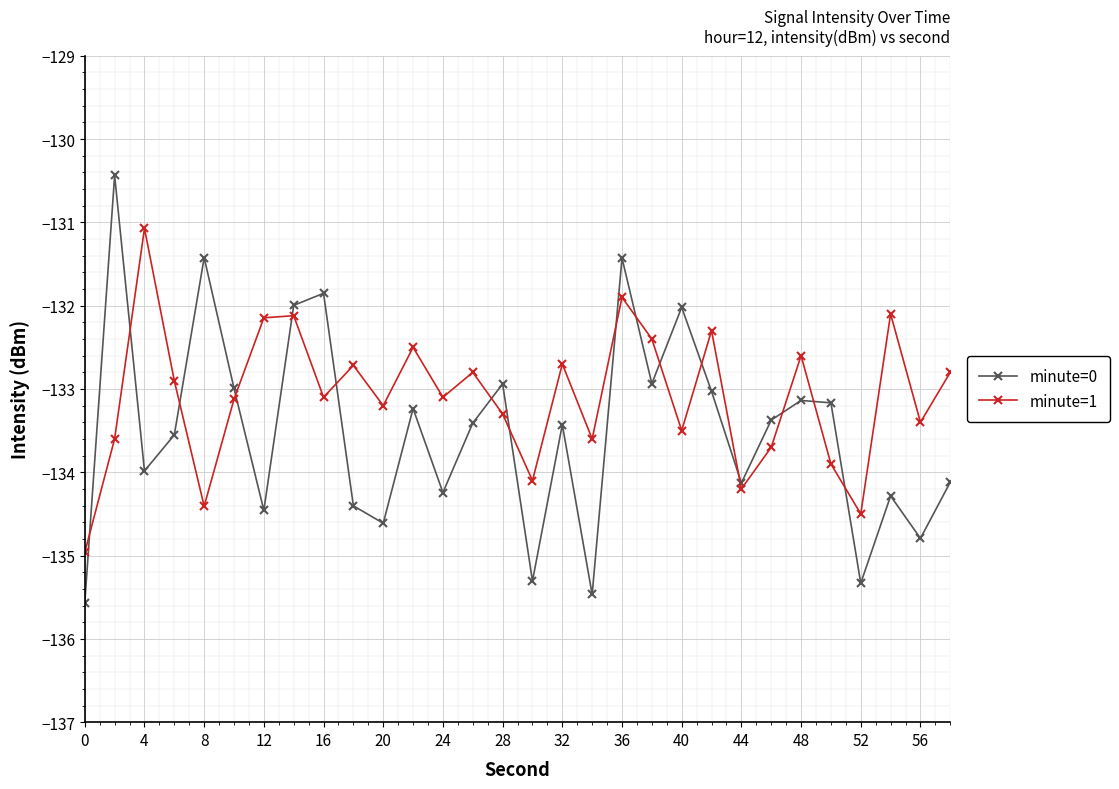

Does the chart have visible grid lines?

Yes